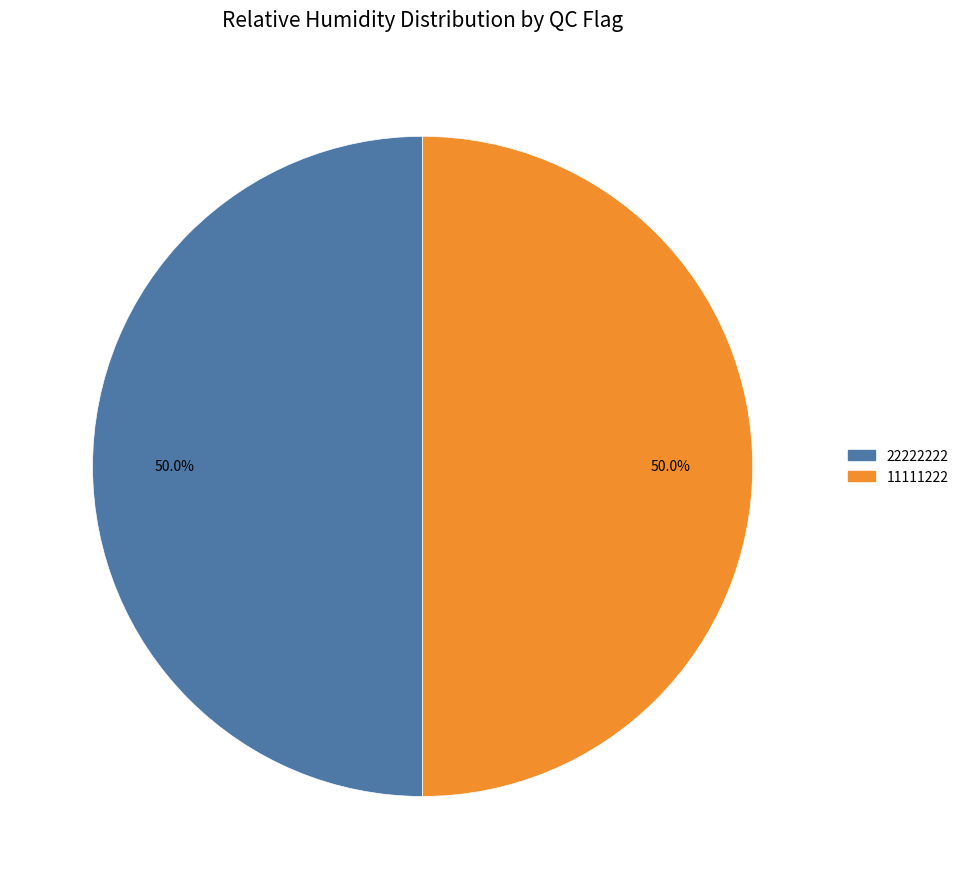

How many slices are in this pie chart?

2